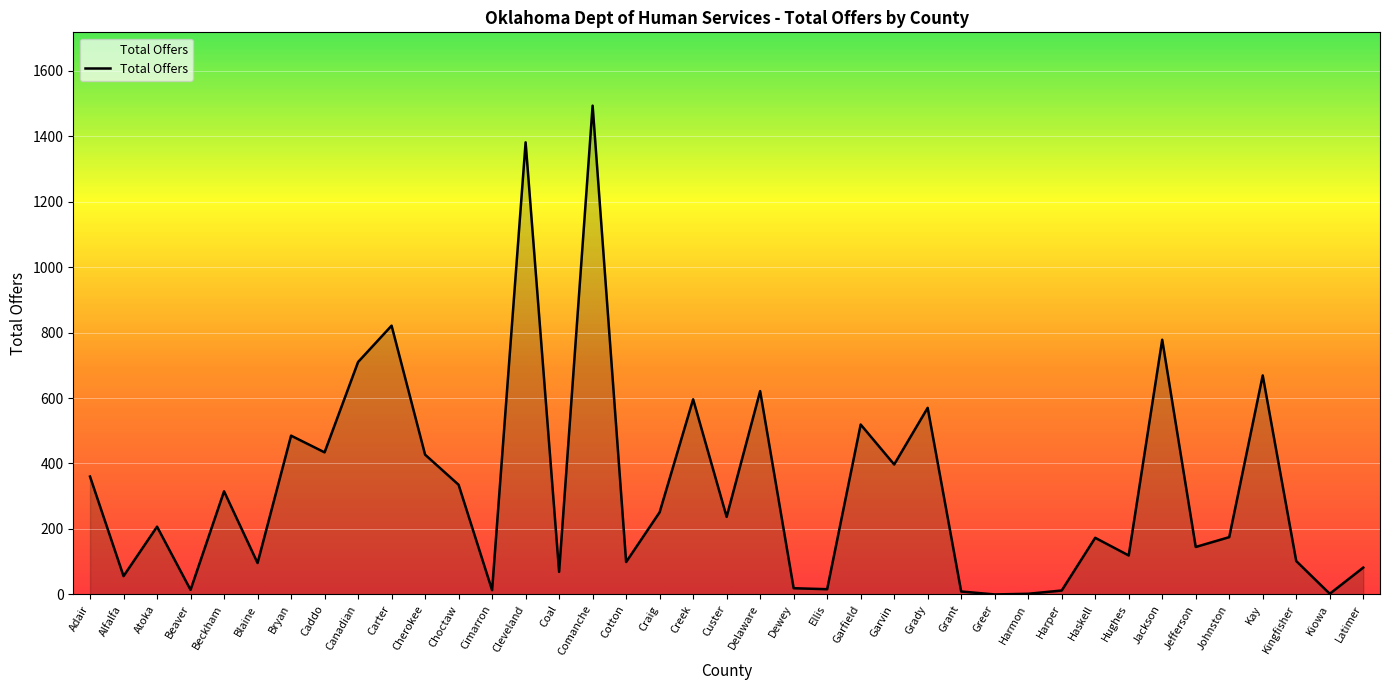

What is the difference between the maximum and minimum values?

1493